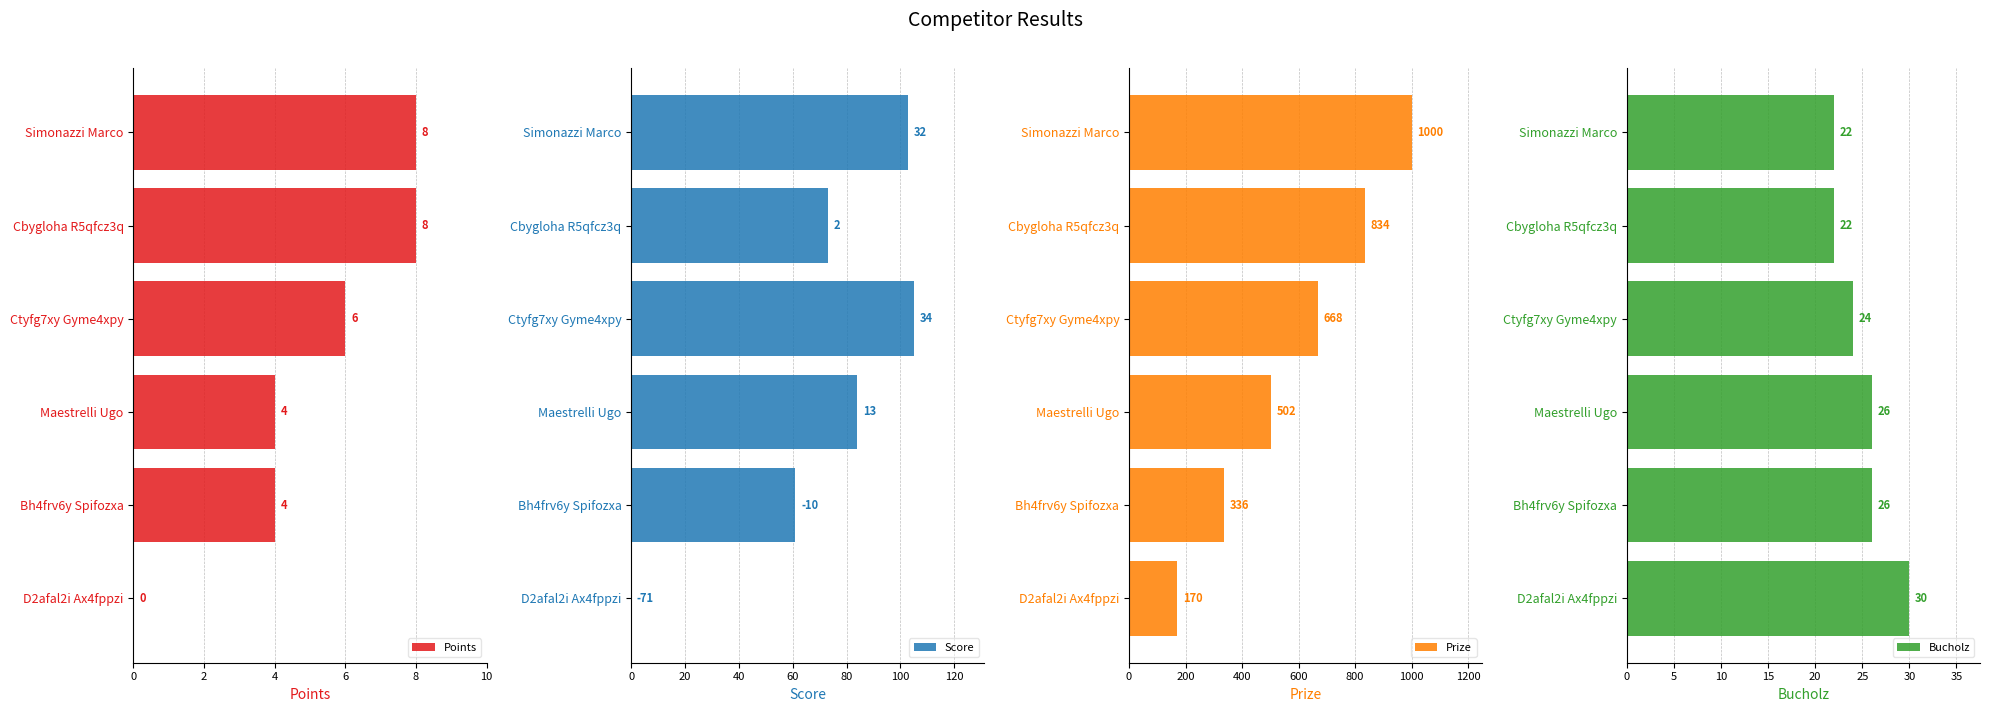

The Bucholz series shows 22 at Cbygloha R5qfcz3q. True or false?

True